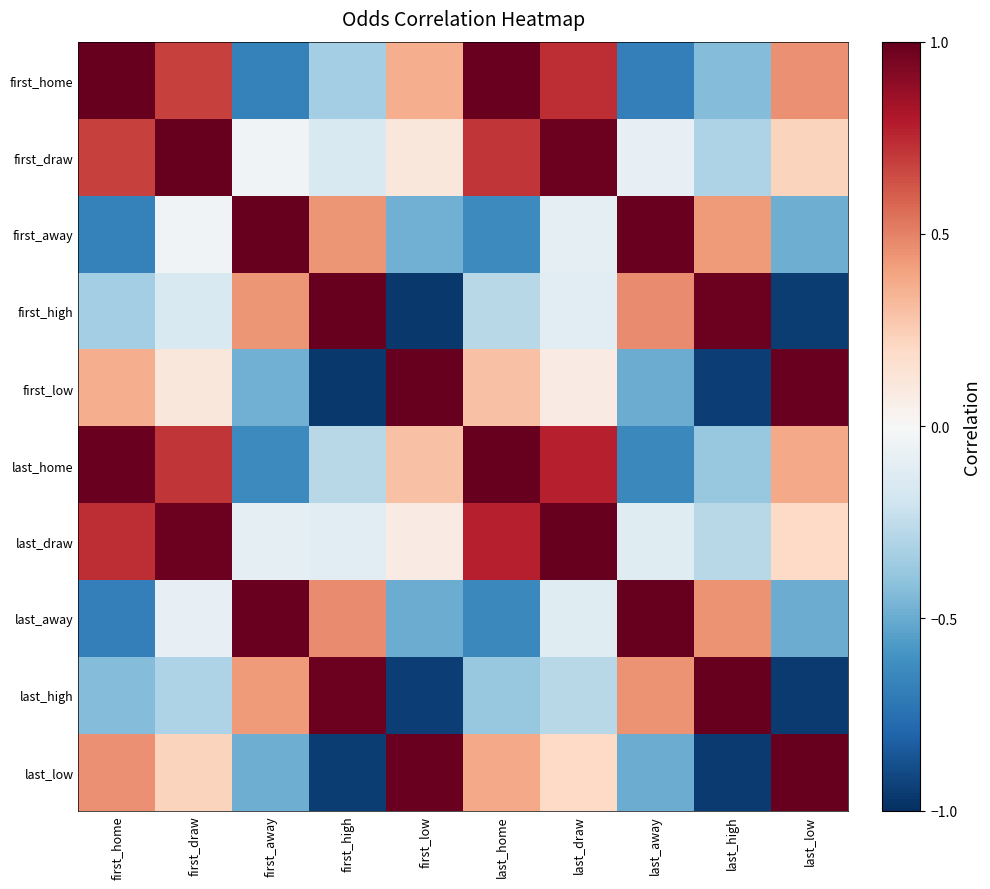

Which has a higher value, first_home or first_high?

first_home